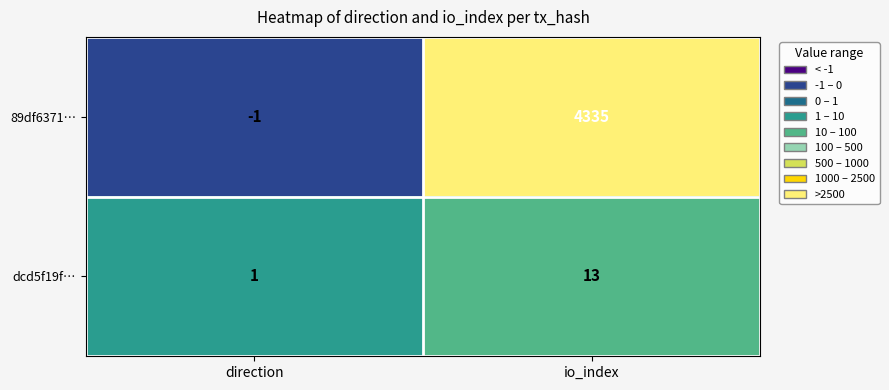

What is the difference between the dcd5f19f… values at io_index and direction?

12